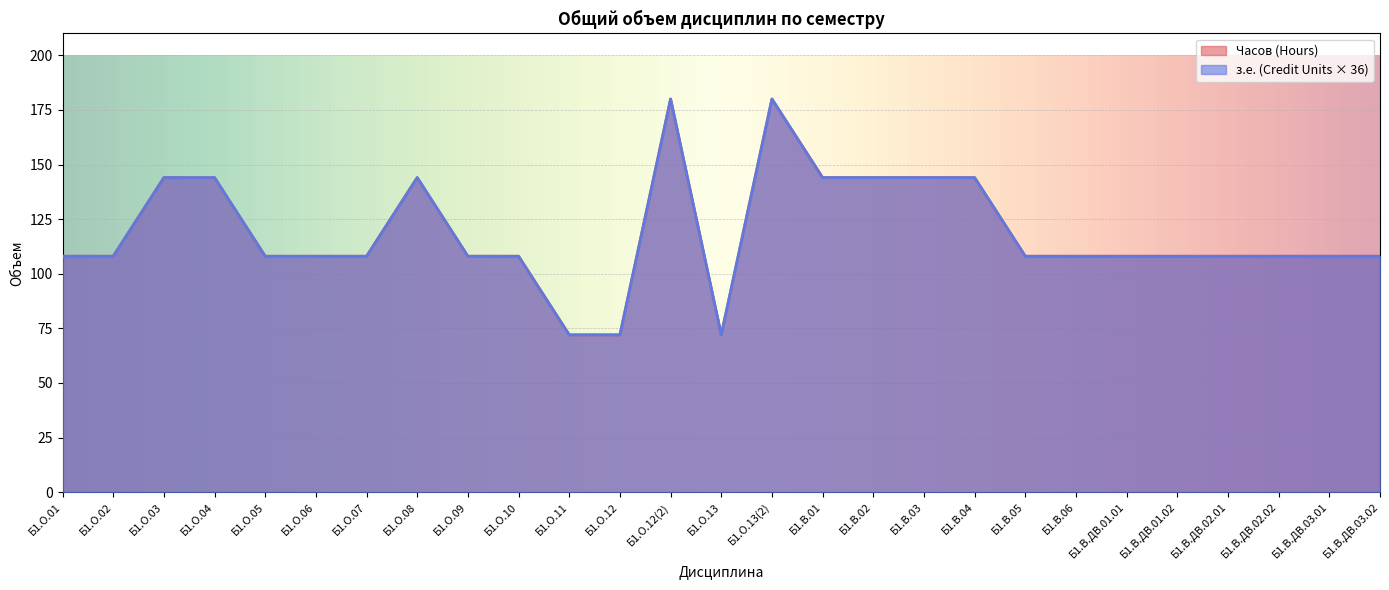

At which category is the sum across all series the highest?

Б1.О.12(2)